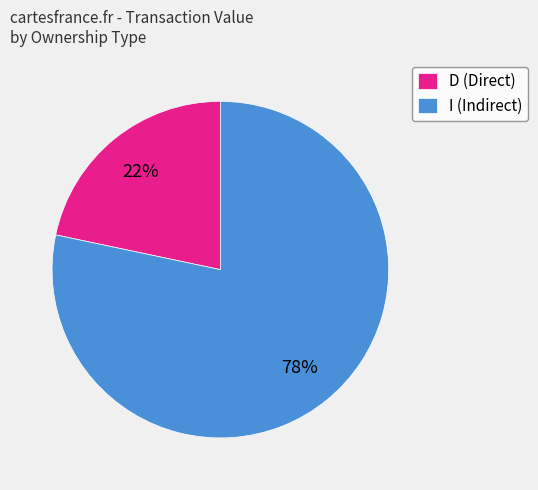

To the nearest percent, what portion does I (Indirect) represent?

78%